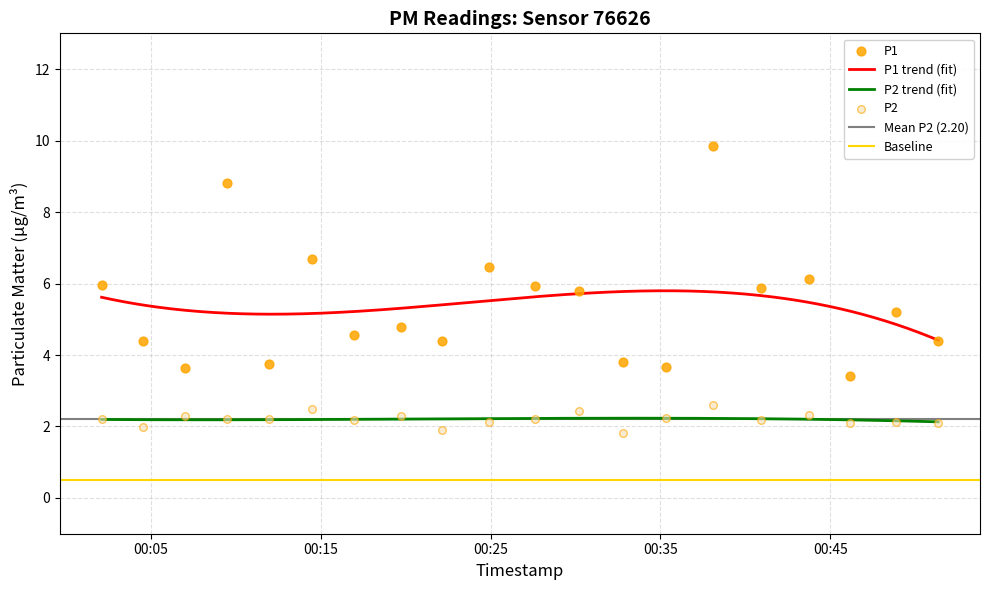

Which series contains the highest Y value?

P1